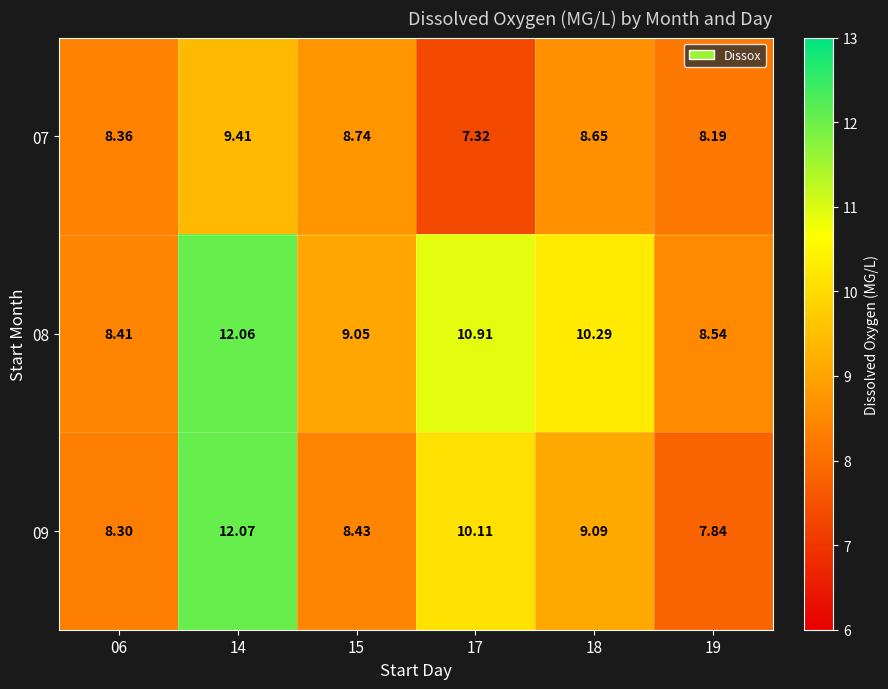

Is the value of 08 at 14 greater than the value of 09 at 14?

No